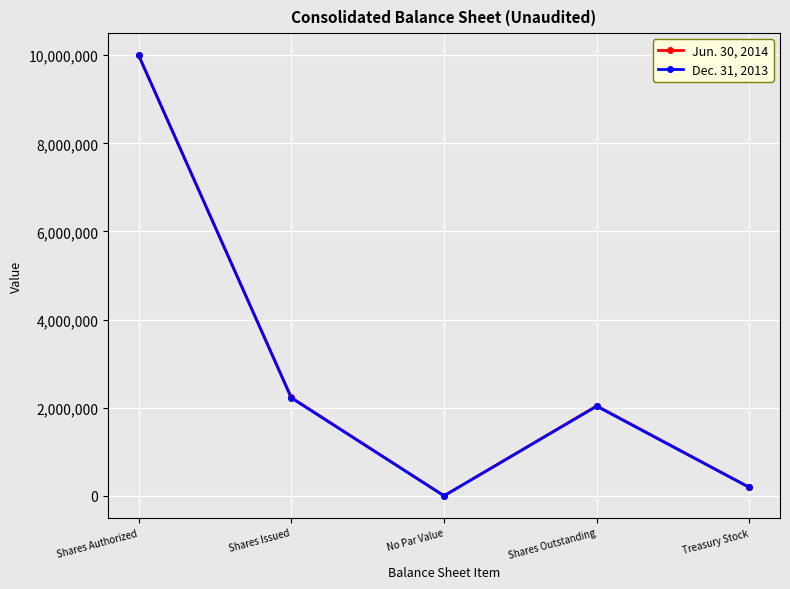

What are all the series names shown in the legend?

Jun. 30, 2014, Dec. 31, 2013